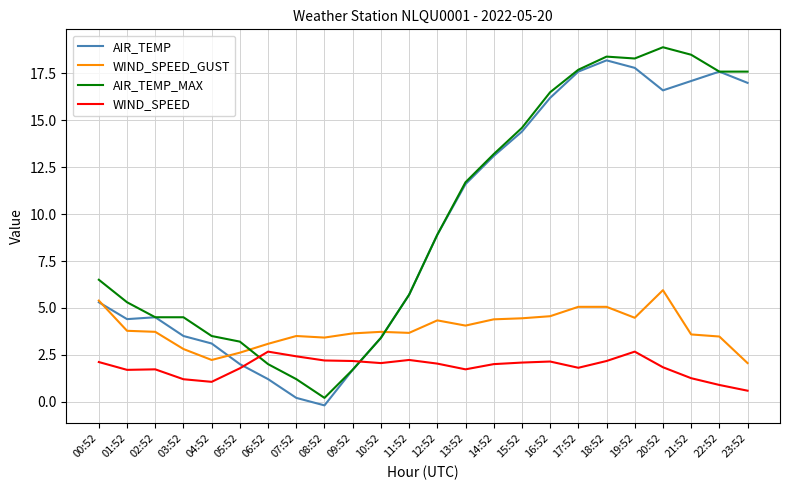

Which category has the lowest value in the AIR_TEMP series?

08:52